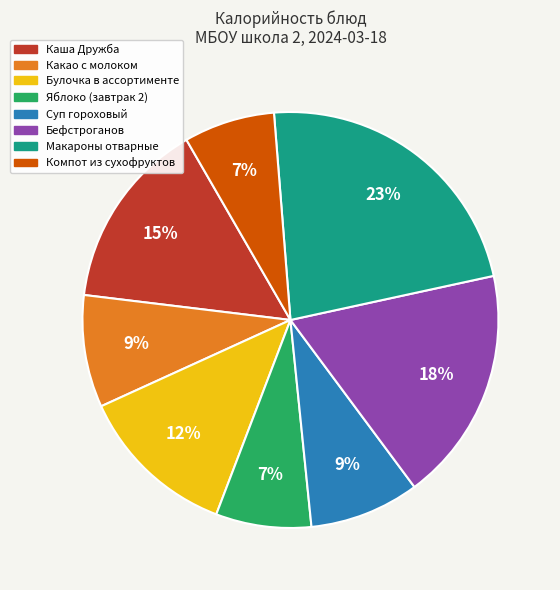

How many segments does this pie chart have?

8